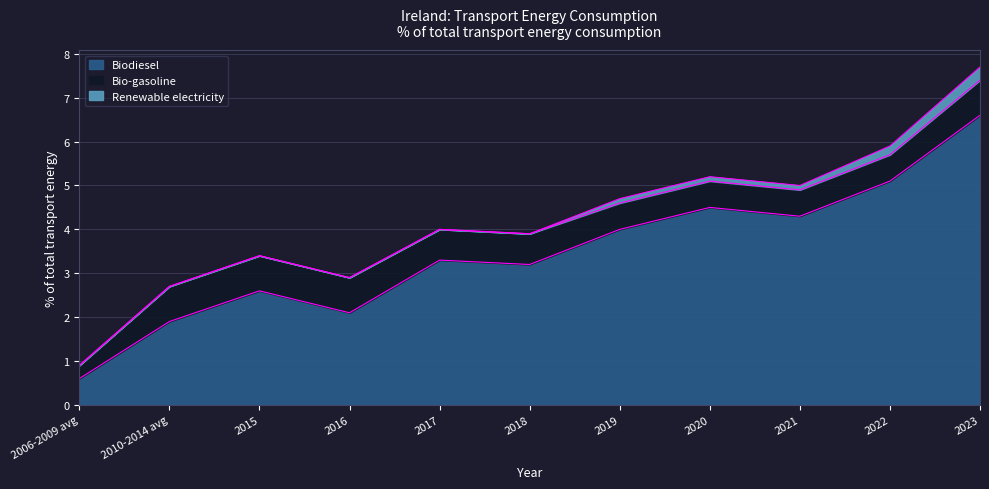

What is the value of the Renewable electricity point at the 8th from the left?

0.1